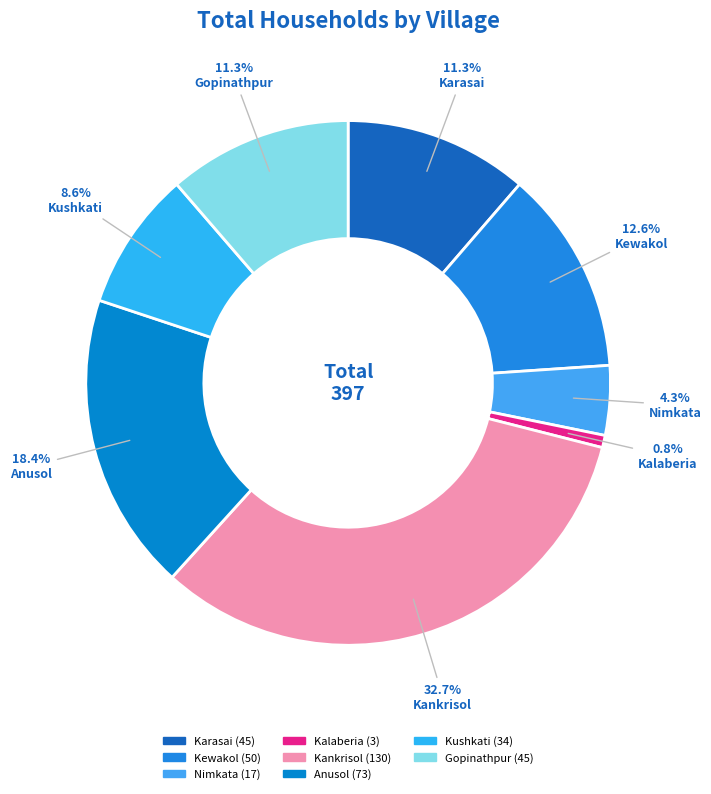

The Nimkata slice represents 4% of the pie. True or false?

True